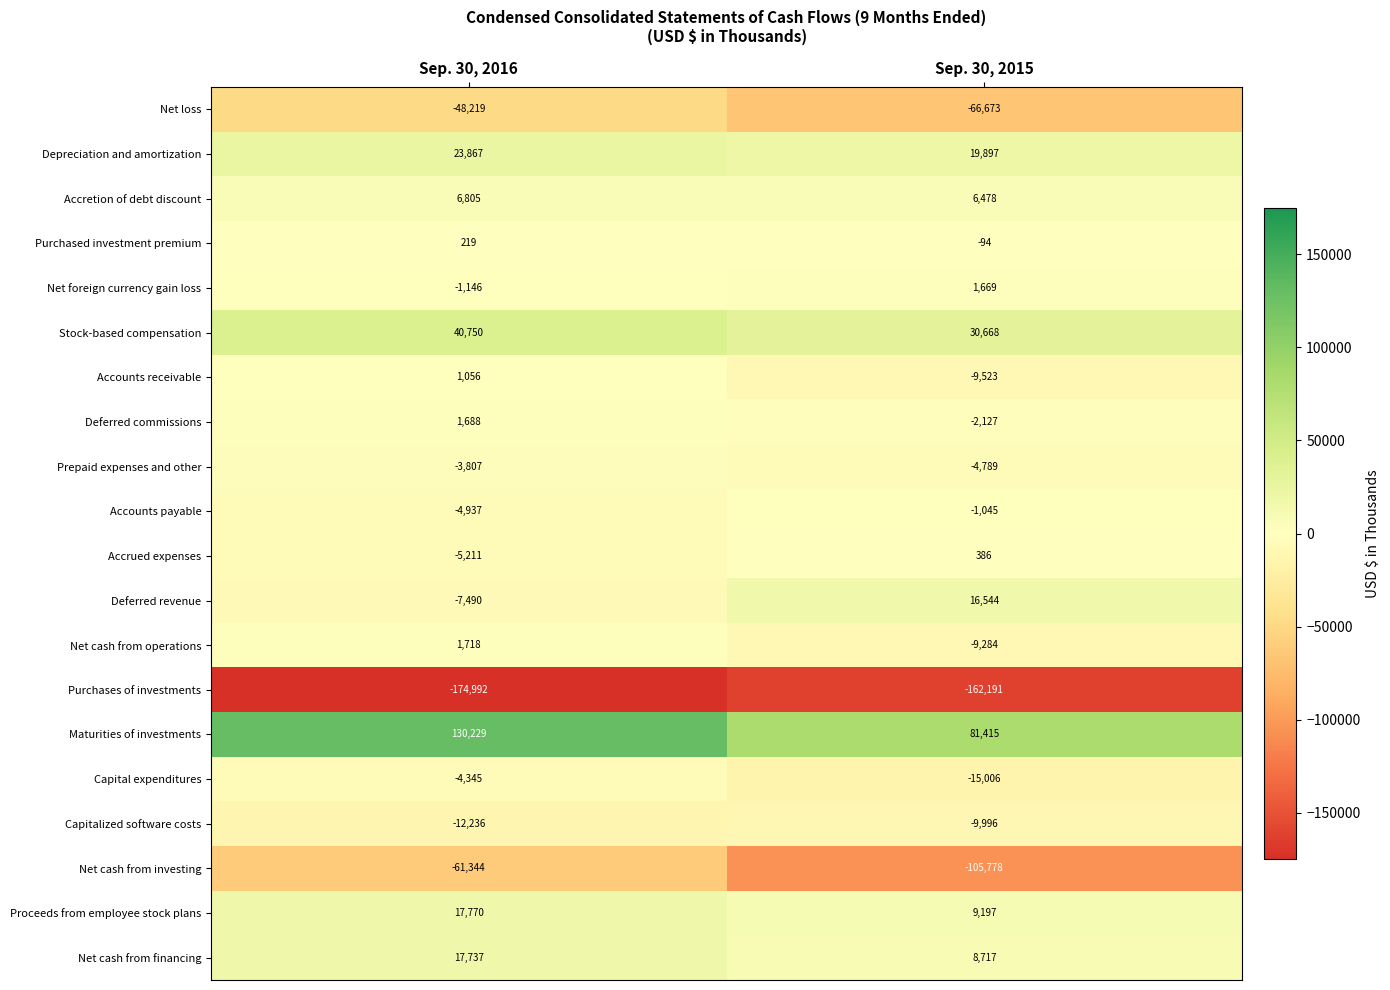

What is the sum of all Accrued expenses values?

-4825